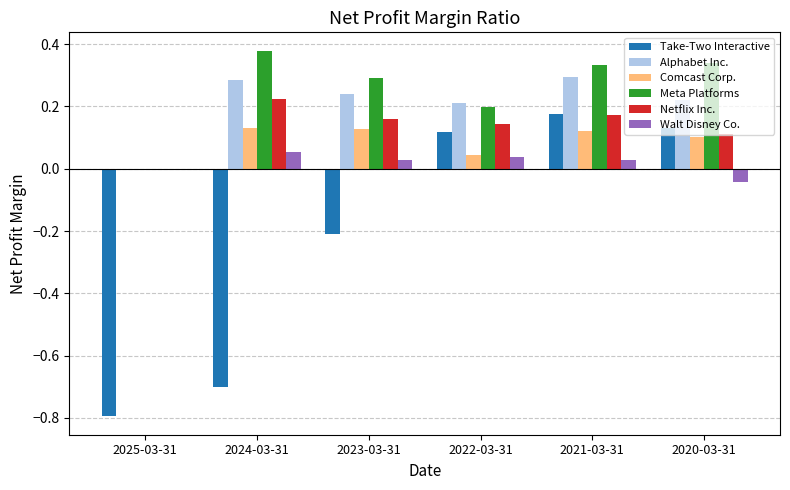

What is the spread (max minus min) of values at 2024-03-31?

1.1